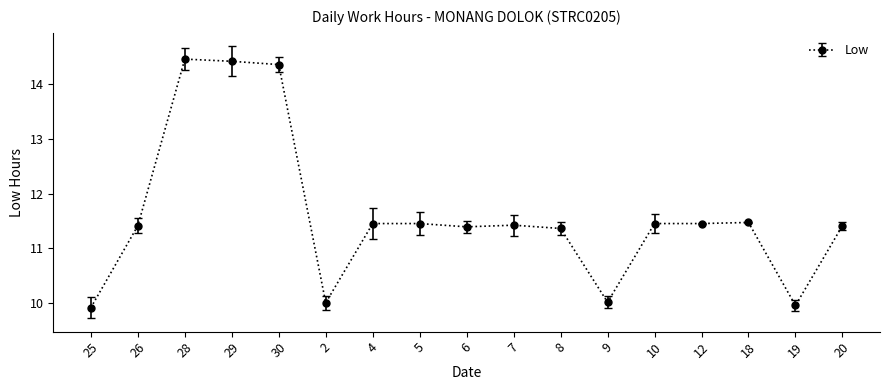

Is this an area chart (filled region under the line)?

No